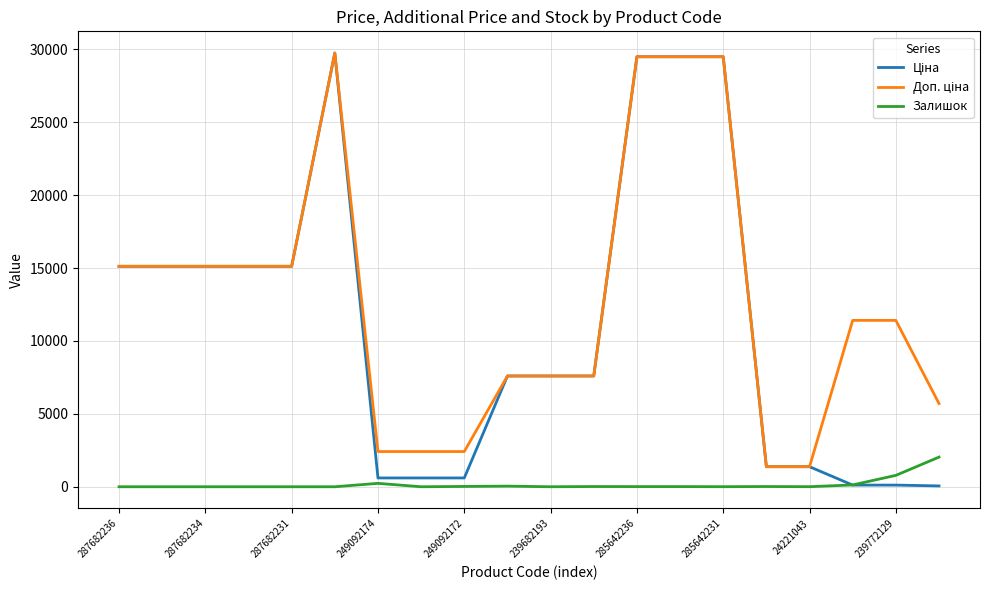

How many lines are shown in the chart?

3